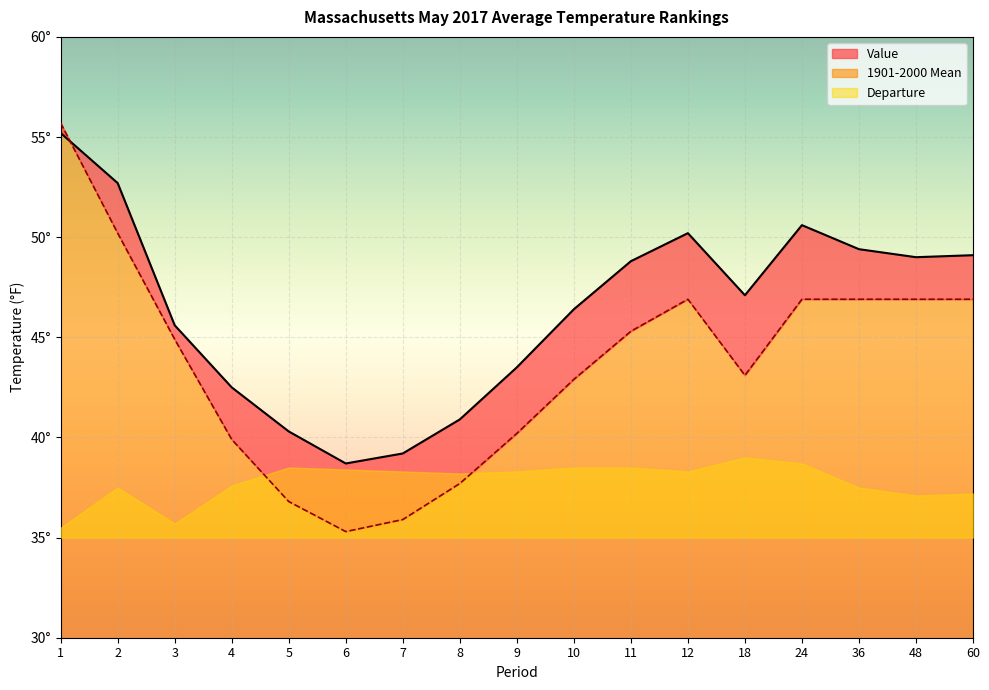

Between 3 and 36, which series saw the biggest shift?

Value